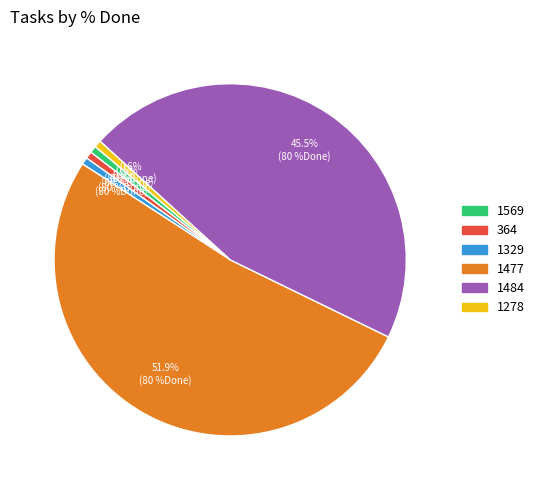

What percentage do 1477 and 1329 together represent?

52.6%